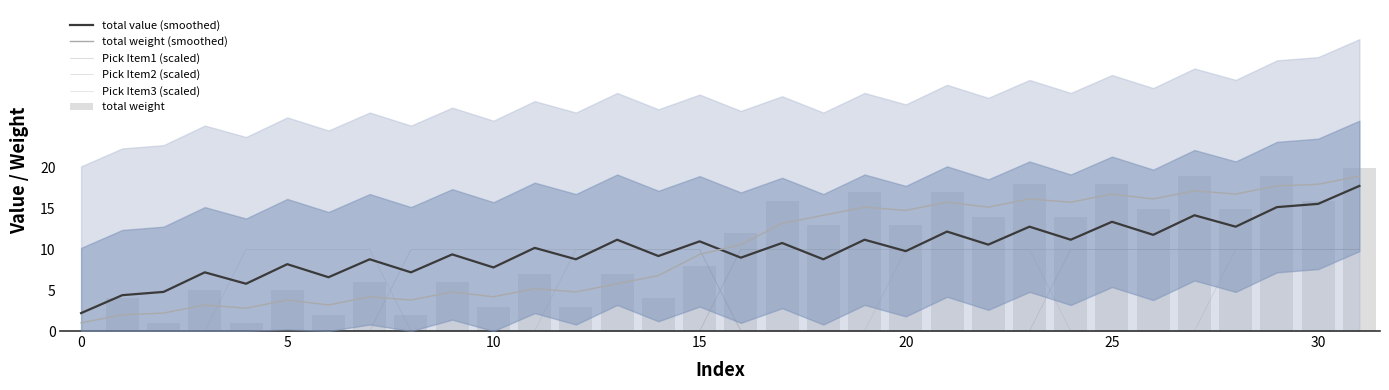

Between 19 and 23, which series saw the biggest shift?

Pick Item3 (scaled)